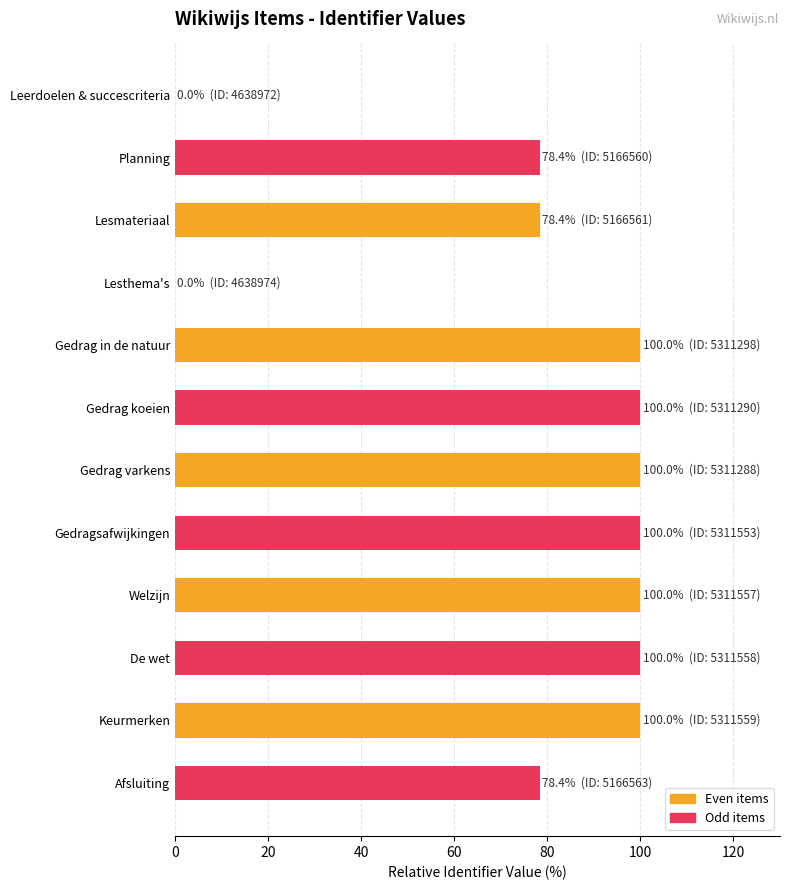

What value does the data have at Afsluiting?

78.4